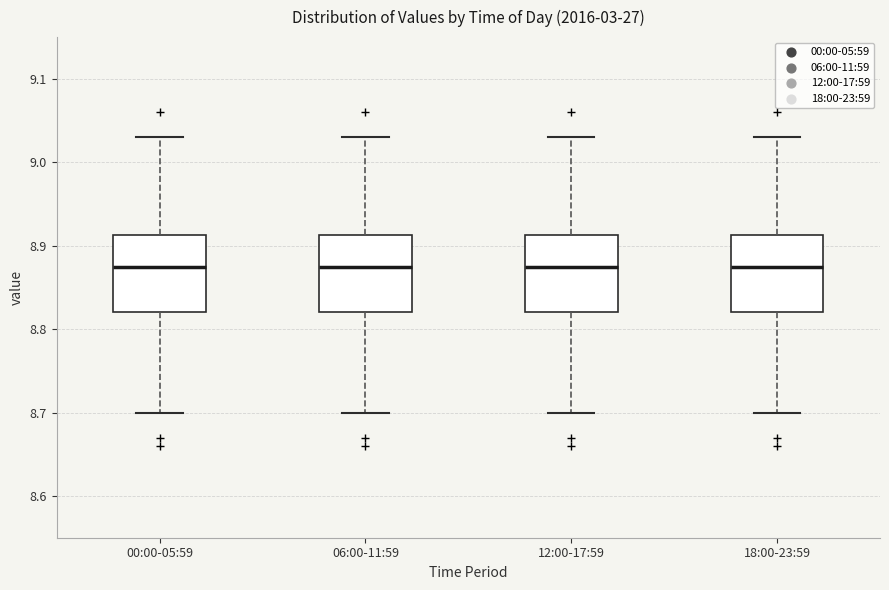

Where is the upper edge of the box for 18:00-23:59 on the y-axis? The values are not printed on the chart, so give them approximately, as read against the axis.

8.91